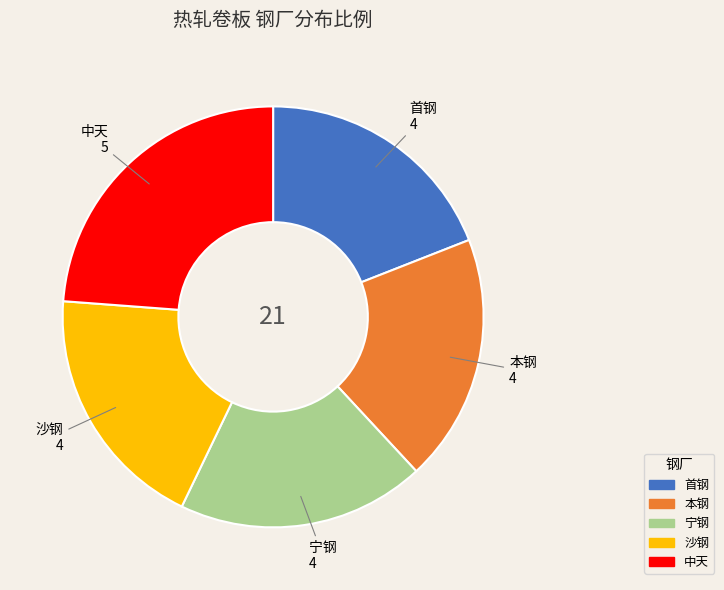

Between 中天 and 宁钢, which is larger?

中天